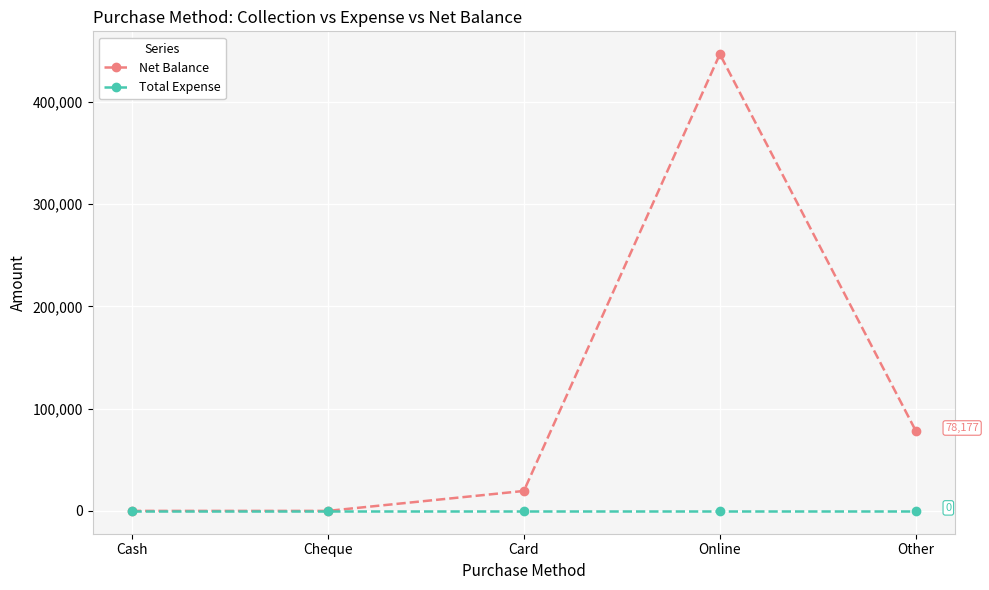

At which label is Net Balance closest to 223390?

Other